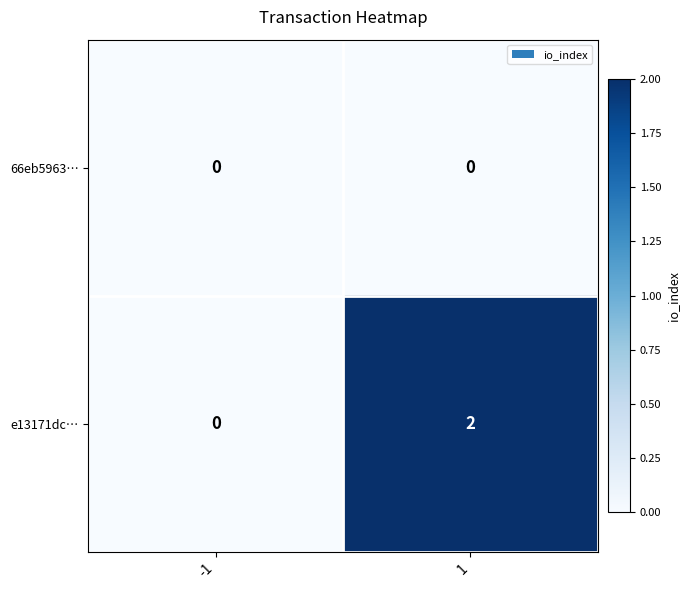

Which series has the largest total across all categories?

e13171dc…